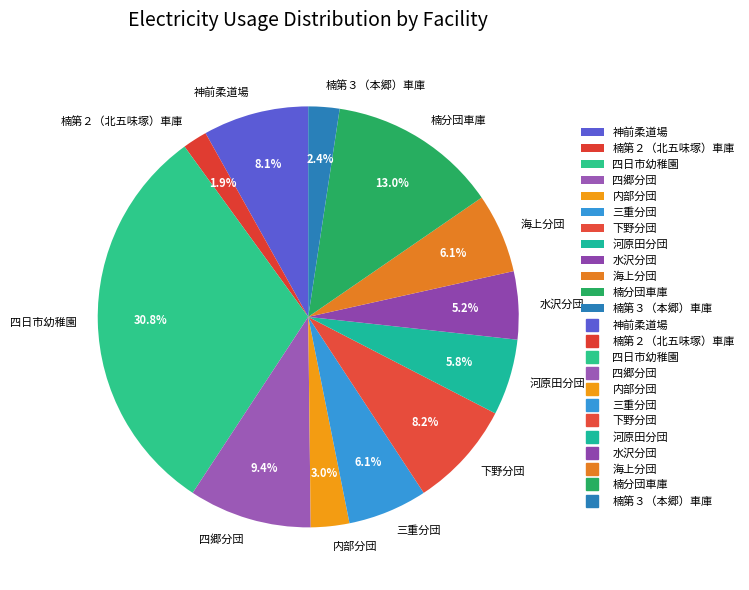

How much of the chart is everything except 楠第２（北五味塚）車庫?

98.1%